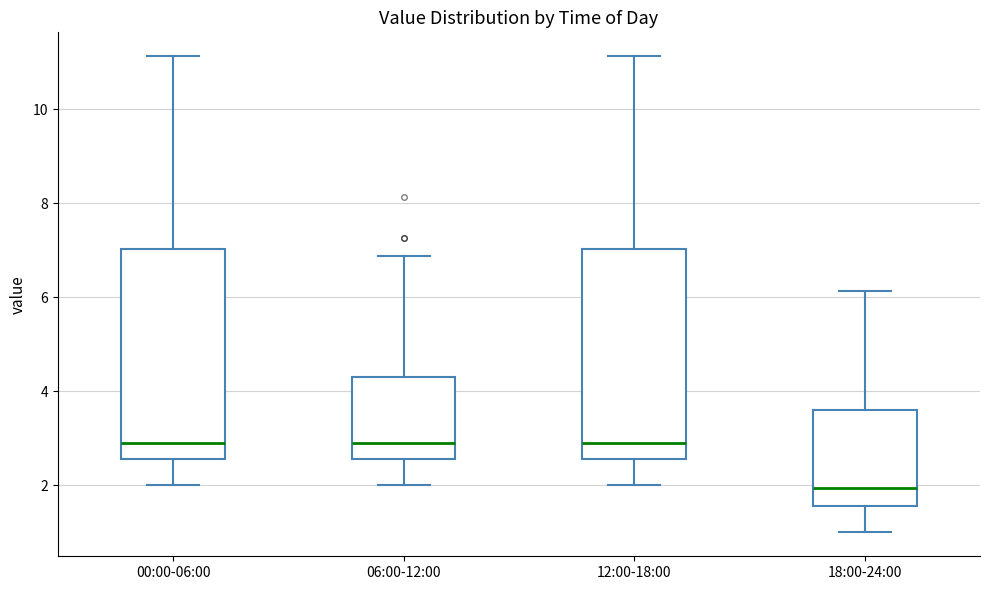

Reading left to right, transcribe this box plot: for each box, give where its median line is, the range the box spans, and where its two whiskers end, as read against the y-axis. The values are not printed on the chart, so give them approximately, as read against the axis.

00:00-06:00: median 3.0, box 2.6 to 7.0, whiskers 2.0 to 11.2
06:00-12:00: median 3.0, box 2.6 to 4.4, whiskers 2.0 to 6.8
12:00-18:00: median 3.0, box 2.6 to 7.0, whiskers 2.0 to 11.2
18:00-24:00: median 2.0, box 1.6 to 3.6, whiskers 1.0 to 6.2